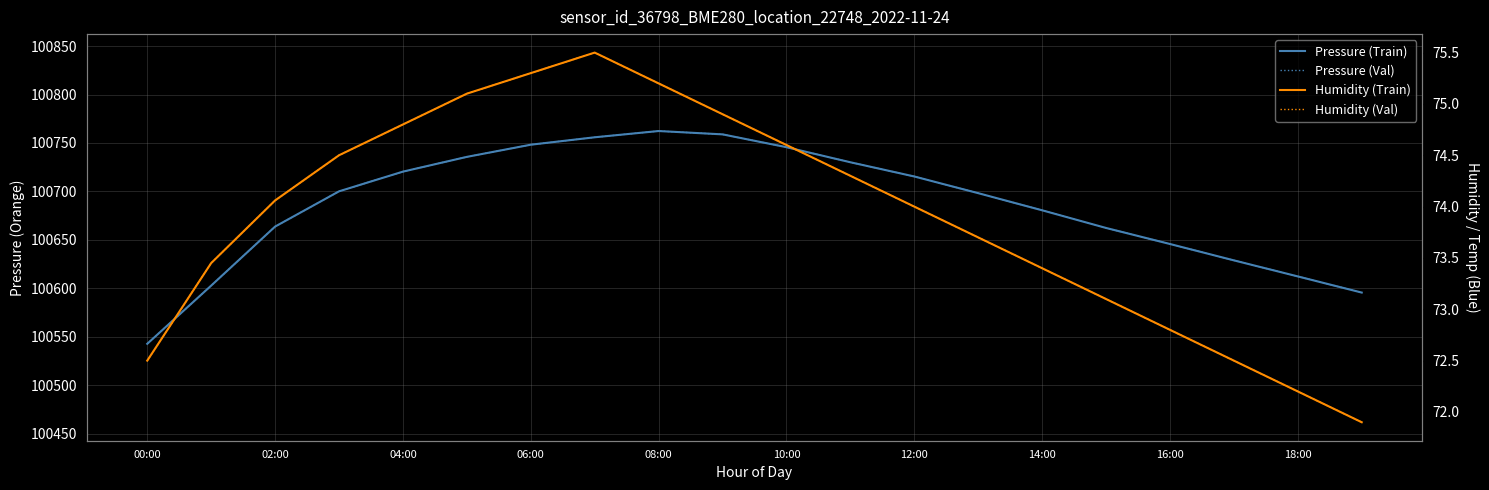

Reading left to right, list all the values displayed in this chart.

Pressure (Train): 100542.8	100602.8	100663.8	100700.1	100720.4	100735.7	100748.2	100755.9	100762.3	100758.9	100745.7	100730.1	100715.4	100698.2	100680.6	100662.3	100645.8	100628.9	100612.3	100595.7
Pressure (Val): 100542.8	100602.8	100663.8	100700.1	100720.4	100735.7	100748.2	100755.9	100762.3	100758.9	100745.7	100730.1	100715.4	100698.2	100680.6	100662.3	100645.8	100628.9	100612.3	100595.7
Humidity (Train): 72.5	73.5	74.1	74.5	74.8	75.1	75.3	75.5	75.2	74.9	74.6	74.3	74.0	73.7	73.4	73.1	72.8	72.5	72.2	71.9
Humidity (Val): 72.5	73.5	74.1	74.5	74.8	75.1	75.3	75.5	75.2	74.9	74.6	74.3	74.0	73.7	73.4	73.1	72.8	72.5	72.2	71.9